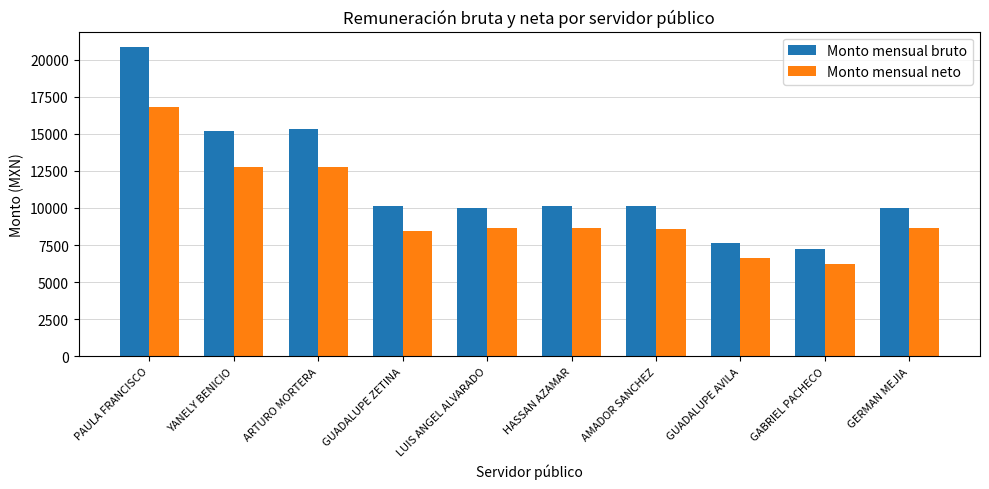

At which category does the chart reach its minimum across all series?

GABRIEL PACHECO